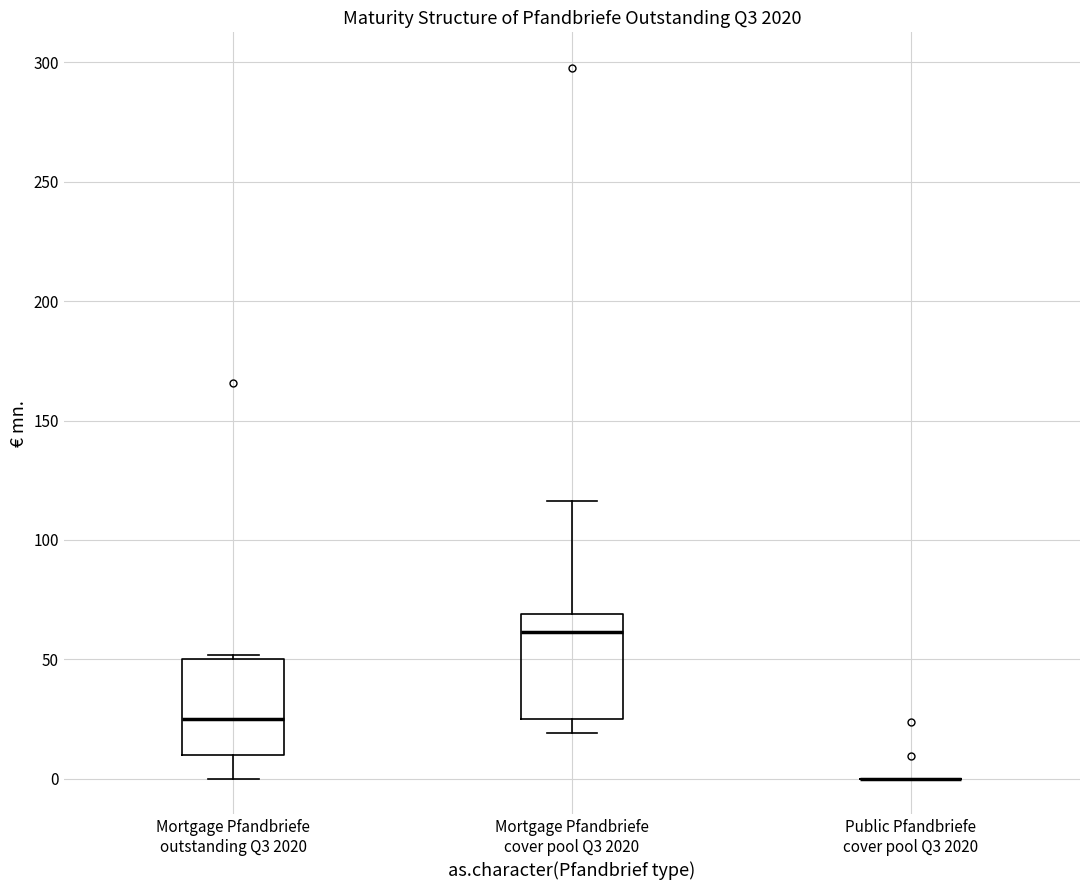

Reading left to right, transcribe this box plot: for each box, give where its median line is, the range the box spans, and where its two whiskers end, as read against the y-axis. The values are not printed on the chart, so give them approximately, as read against the axis.

Mortgage Pfandbriefe outstanding Q3 2020: median 25, box 10 to 50, whiskers 0 to 50 (just above the box's upper edge)
Mortgage Pfandbriefe cover pool Q3 2020: median 60, box 25 to 70, whiskers 20 to 115
Public Pfandbriefe cover pool Q3 2020: box collapsed to a line at 0, whiskers 0 to 0